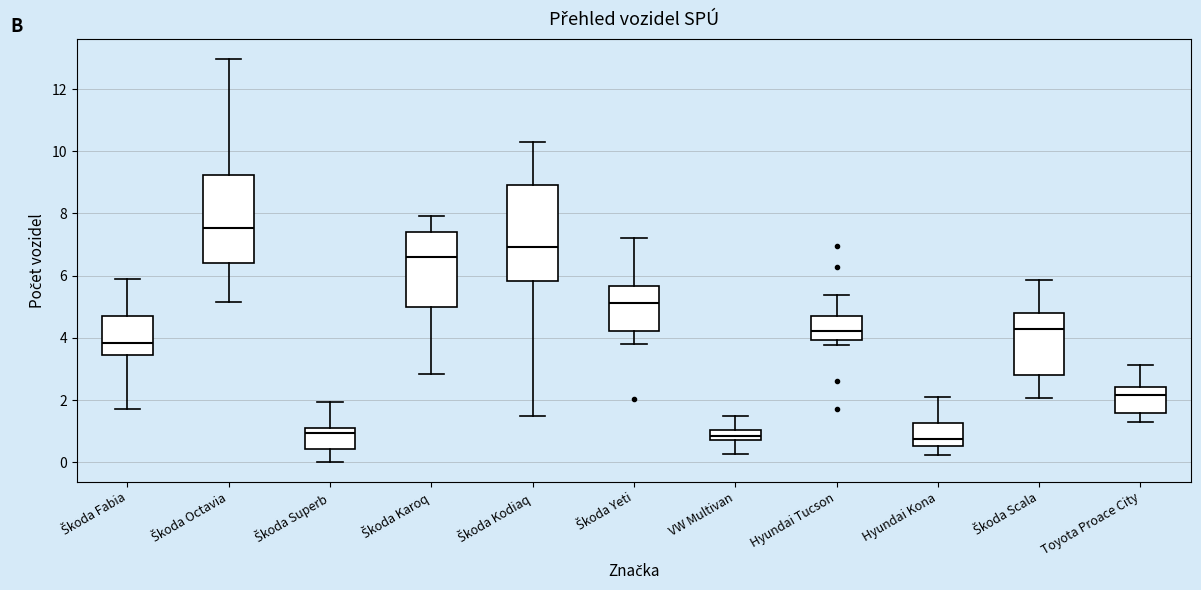

Where does the median line of the box for Škoda Yeti sit on the y-axis? The values are not printed on the chart, so give them approximately, as read against the axis.

5.2